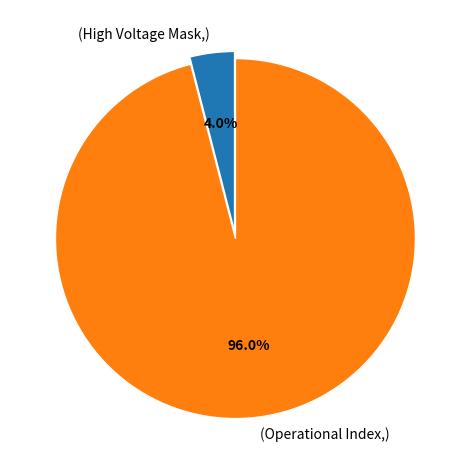

Which category accounts for the majority?

(Operational Index,)